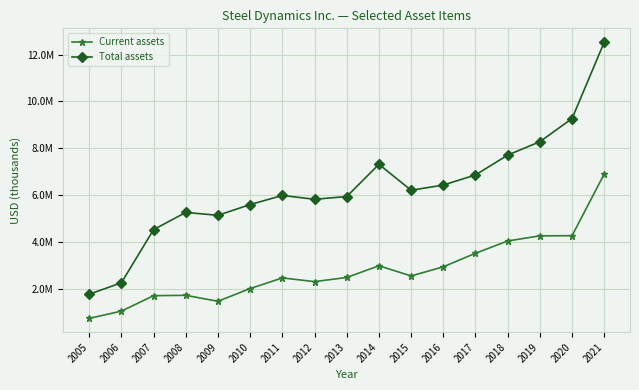

What is the total value across all series at 2014?

10284792